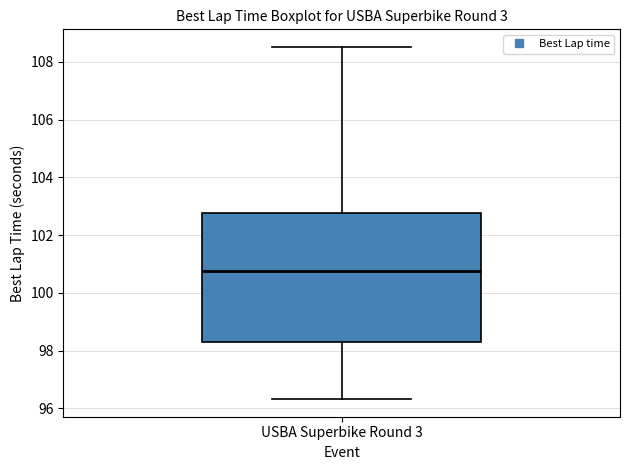

Transcribe this box plot: give where the median line is, the range the box spans, and where the two whiskers end, as read against the y-axis. The values are not printed on the chart, so give them approximately, as read against the axis.

median 100.8, box 98.4 to 102.8, whiskers 96.4 to 108.6